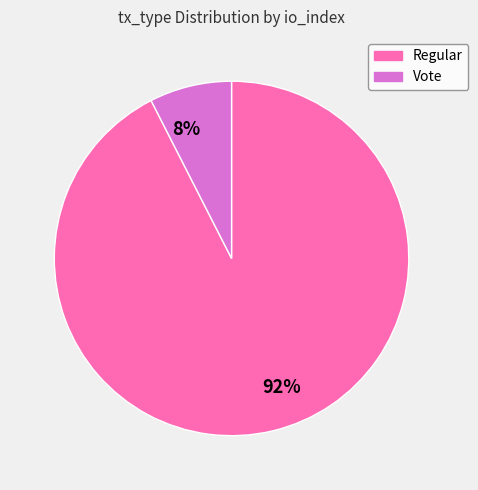

How many slices are in this pie chart?

2